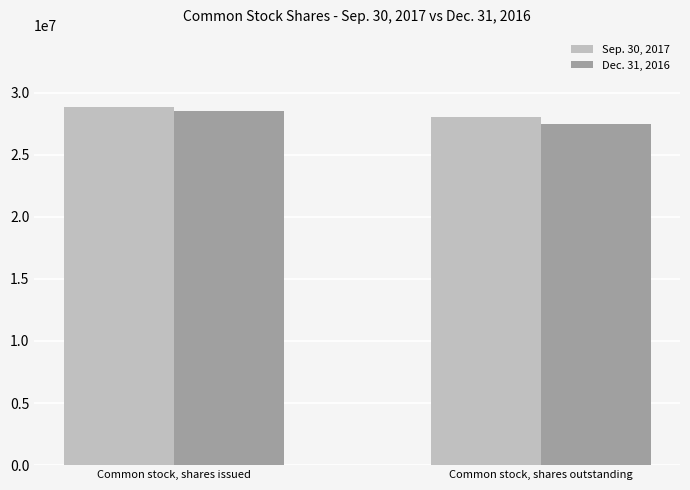

Reading left to right, what are all the values shown in this chart?

Sep. 30, 2017: Common stock, shares issued=28882490	Common stock, shares outstanding=28072486
Dec. 31, 2016: Common stock, shares issued=28550006	Common stock, shares outstanding=27509077